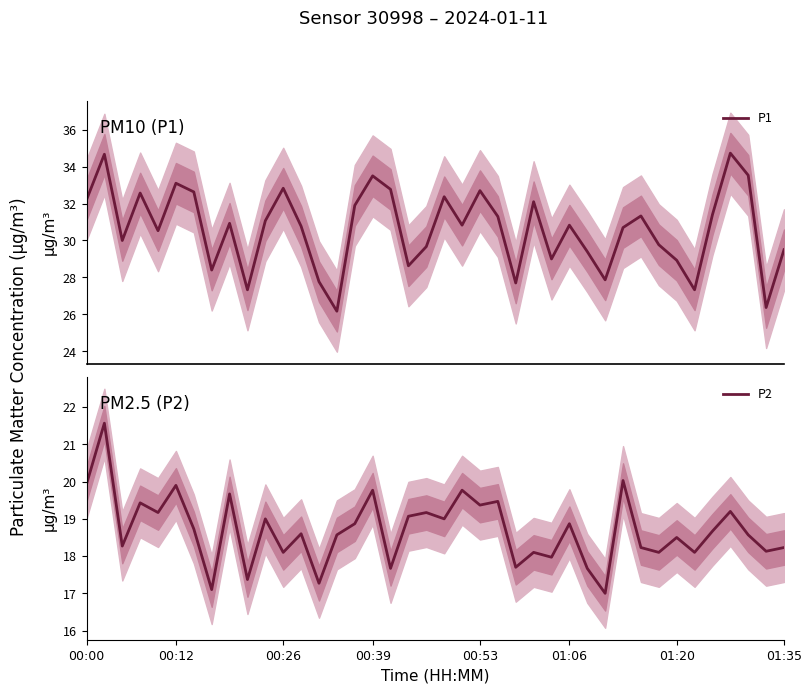

What is the maximum value for P1?

34.7